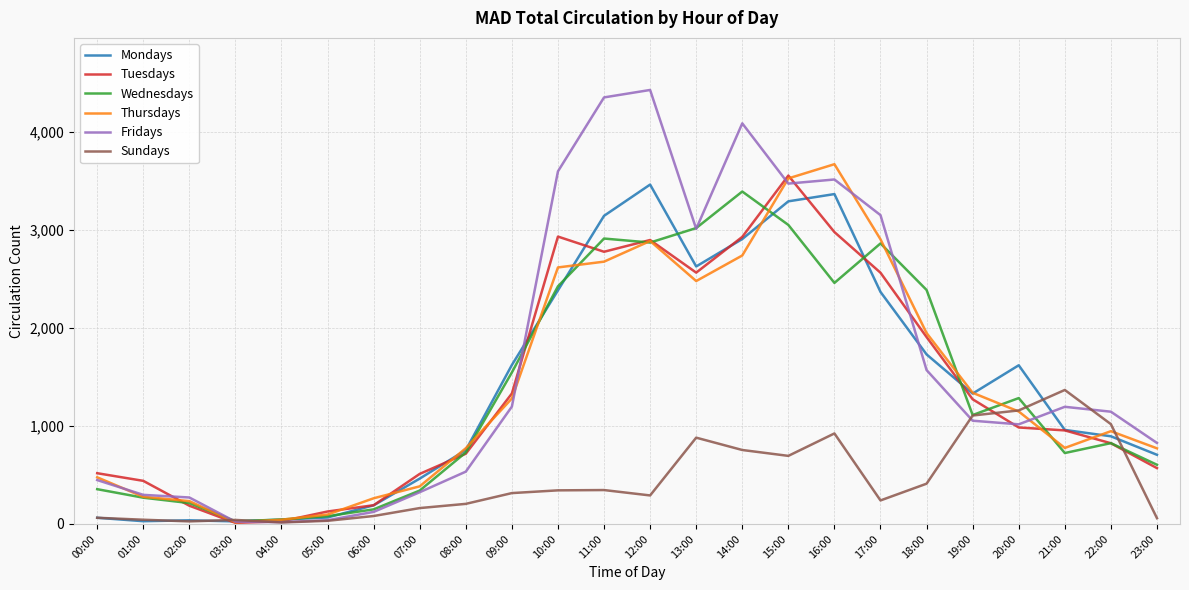

Which series has the largest range (max minus min)?

Fridays